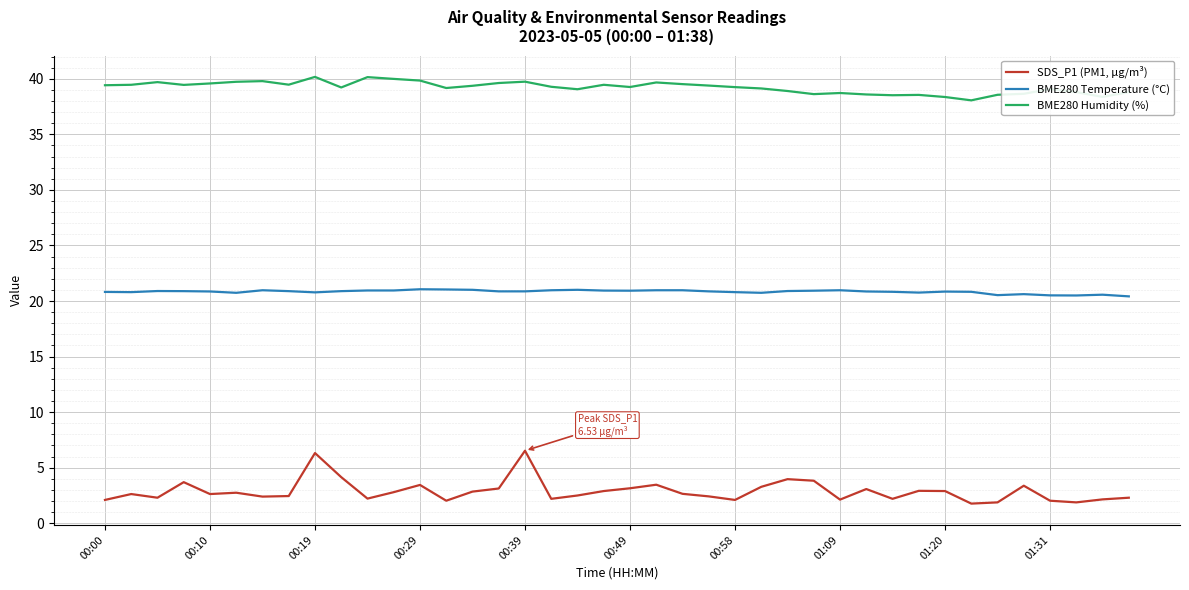

What is the maximum value shown in the chart?

40.2